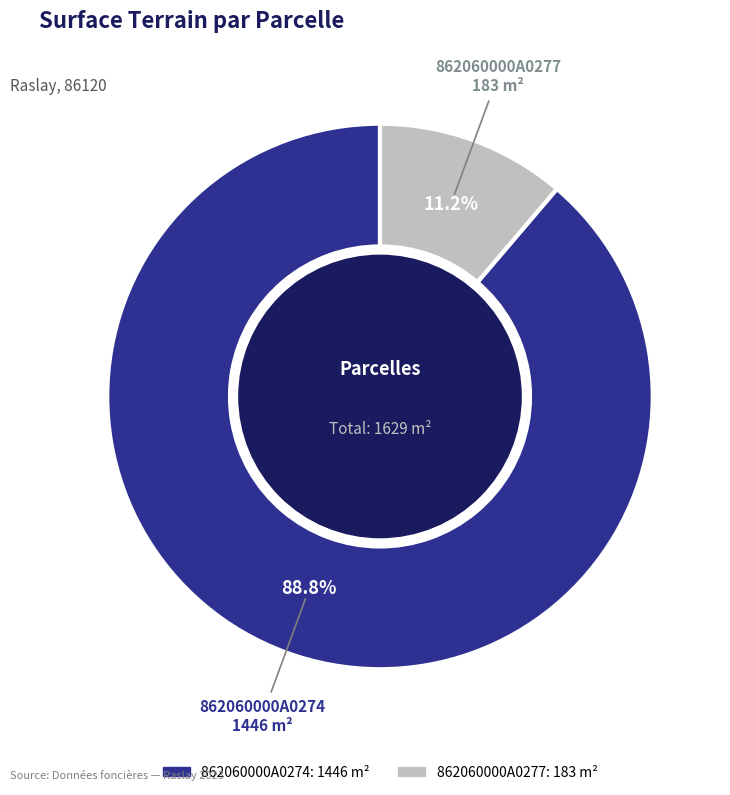

Does 862060000A0277 account for over 50% of the chart?

No